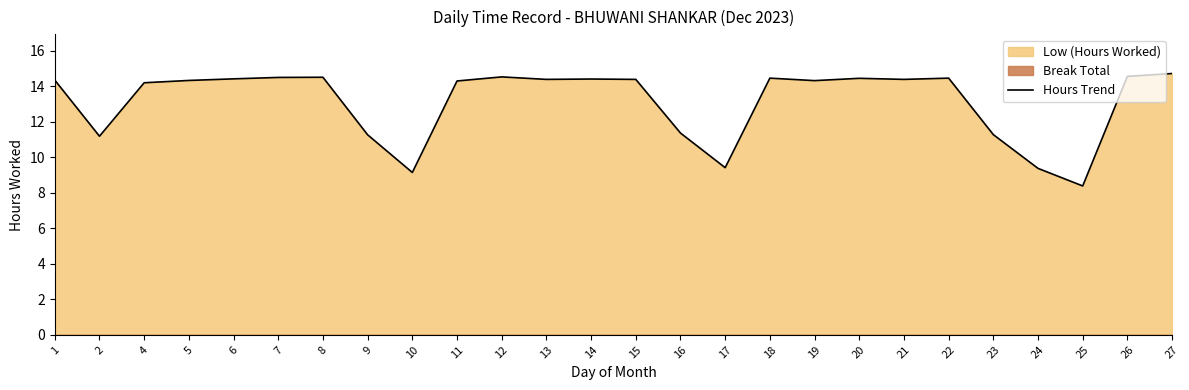

Does the chart display data point markers on the line(s)?

No